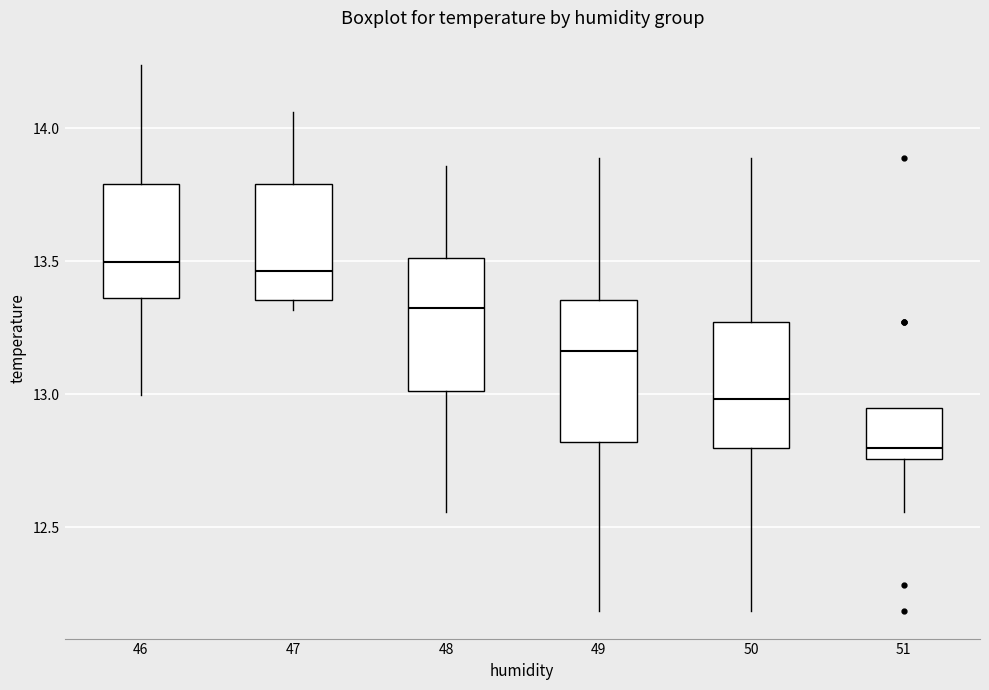

Where does the median line of the box at x = 46 sit on the y-axis? The values are not printed on the chart, so give them approximately, as read against the axis.

13.50